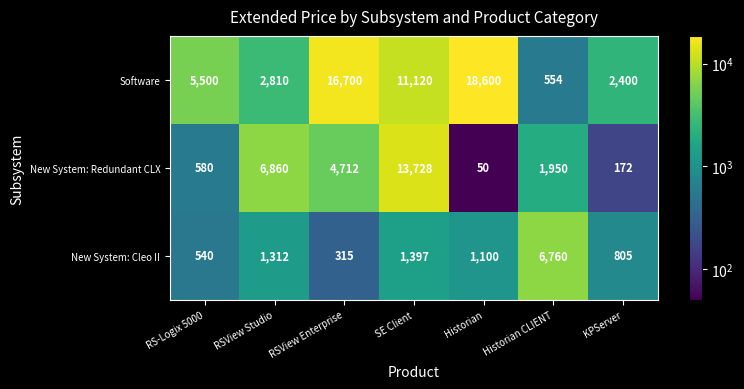

At which label is New System: Redundant CLX closest to 6889?

RSView Studio